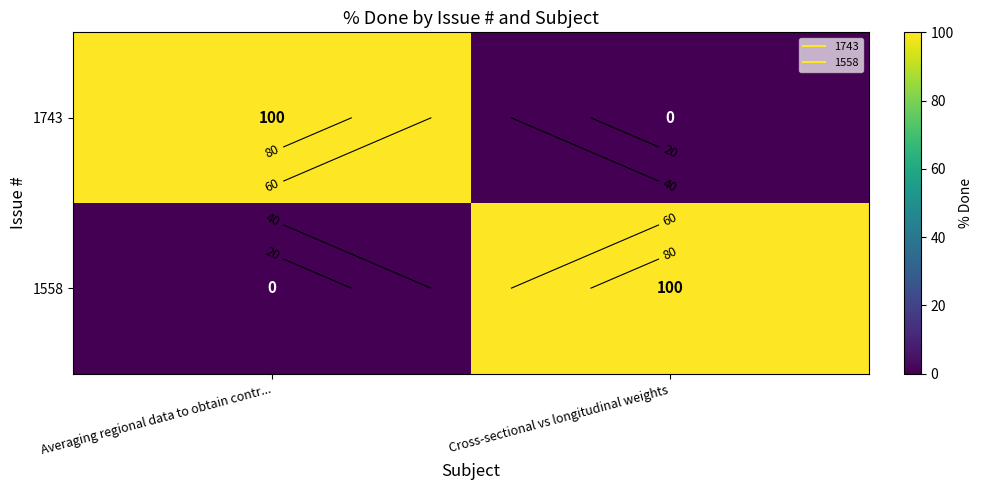

Is it true that 1558 equals 46 at Cross-sectional vs longitudinal weights?

False